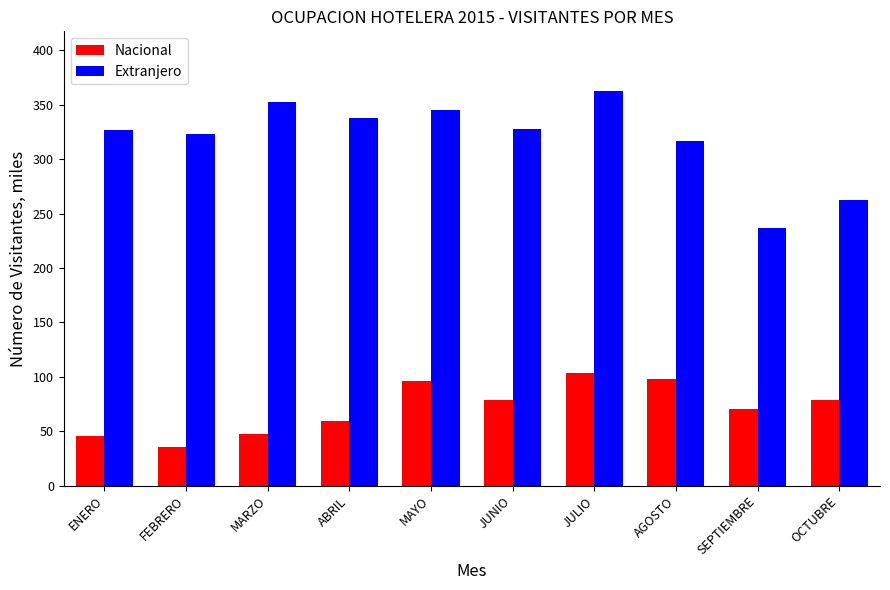

How many values in the Extranjero series are below 327?

5